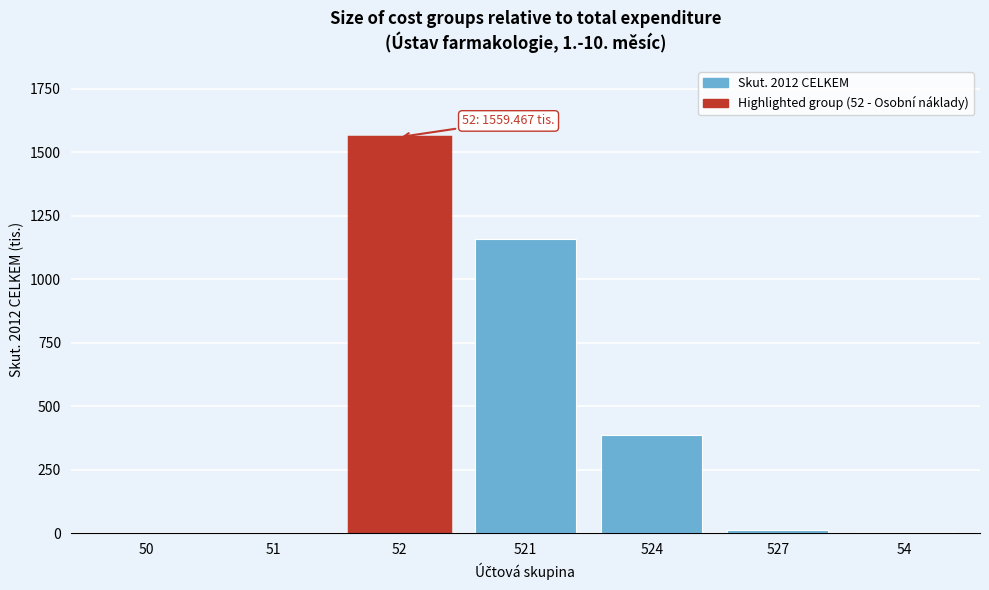

Where is the data nearest to the value 780?

521